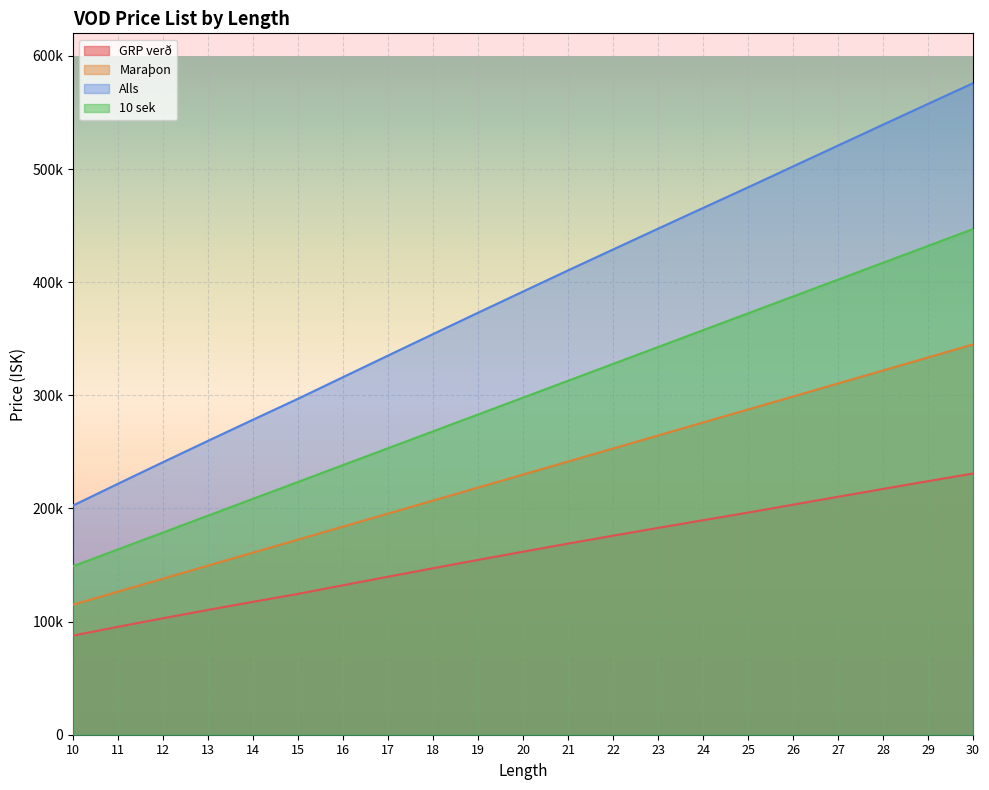

Between 20 and 24, which series saw the biggest shift?

Alls